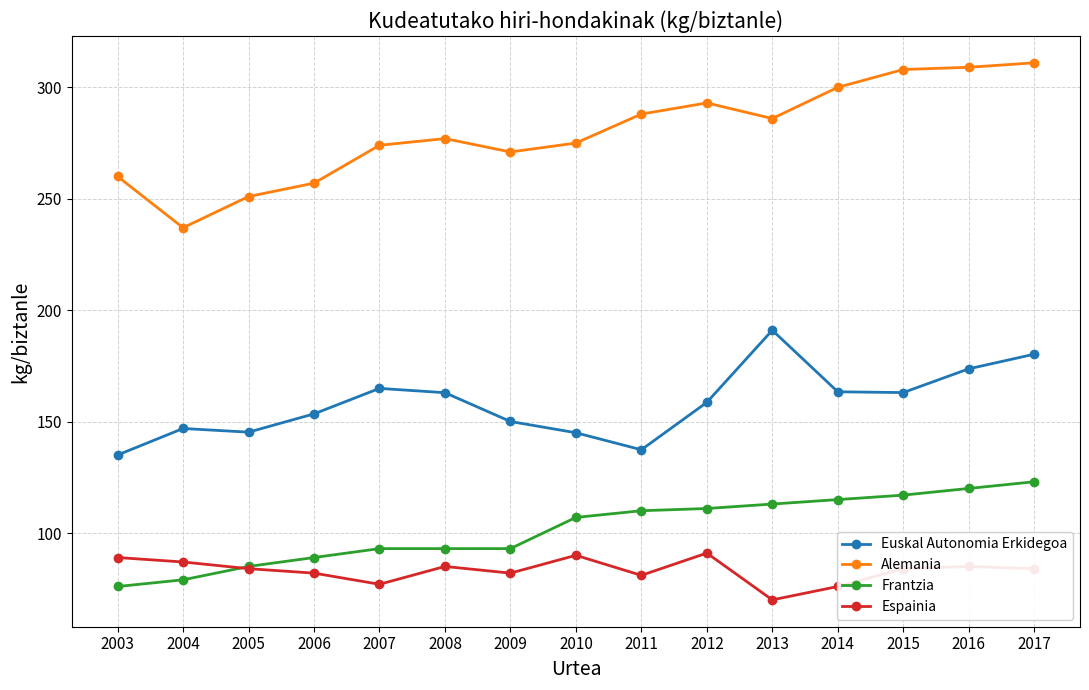

How many lines are shown in the chart?

4